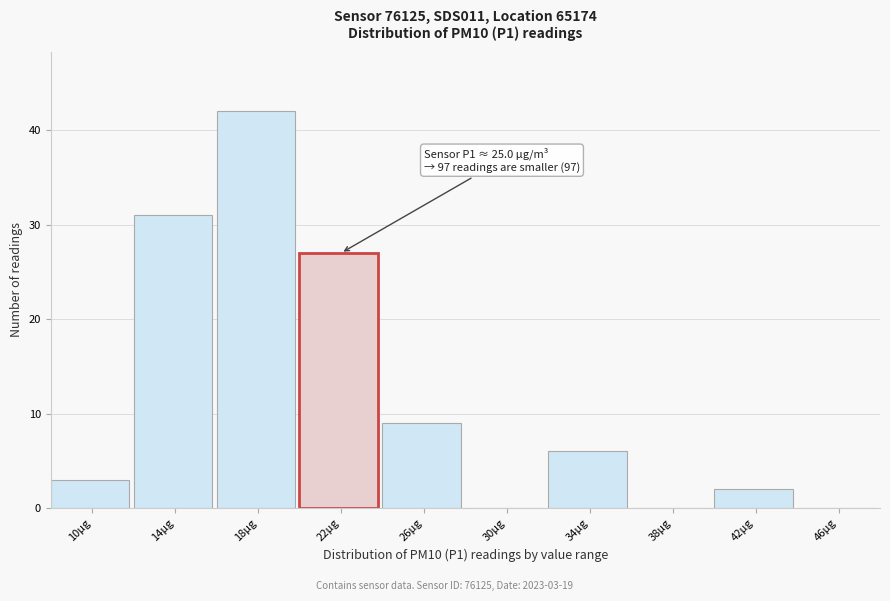

Reading left to right, list all the values displayed in this chart.

10µg=3	14µg=31	18µg=42	22µg=27	26µg=9	30µg=0	34µg=6	38µg=0	42µg=2	46µg=0